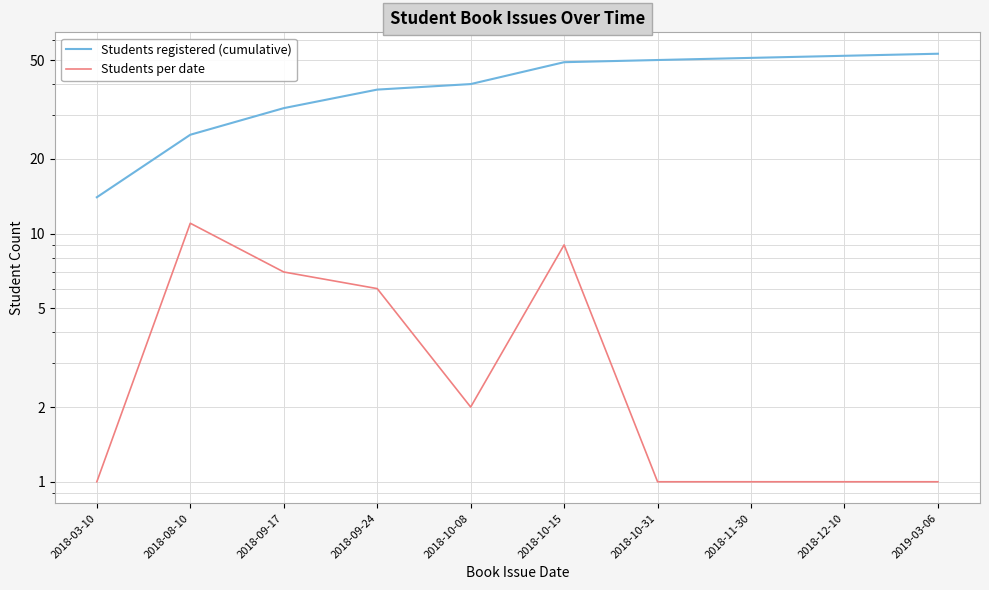

Reading left to right, what are all the values shown in this chart?

Students registered (cumulative): 2018-03-10=14	2018-08-10=25	2018-09-17=32	2018-09-24=38	2018-10-08=40	2018-10-15=49	2018-10-31=50	2018-11-30=51	2018-12-10=52	2019-03-06=53
Students per date: 2018-03-10=1	2018-08-10=11	2018-09-17=7	2018-09-24=6	2018-10-08=2	2018-10-15=9	2018-10-31=1	2018-11-30=1	2018-12-10=1	2019-03-06=1